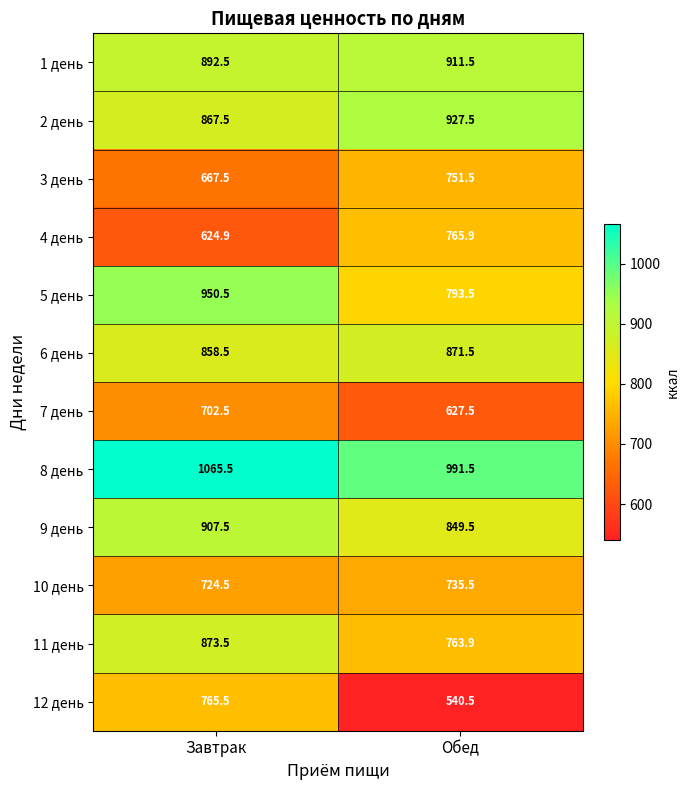

What is the highest value of the 3 день series?

751.5